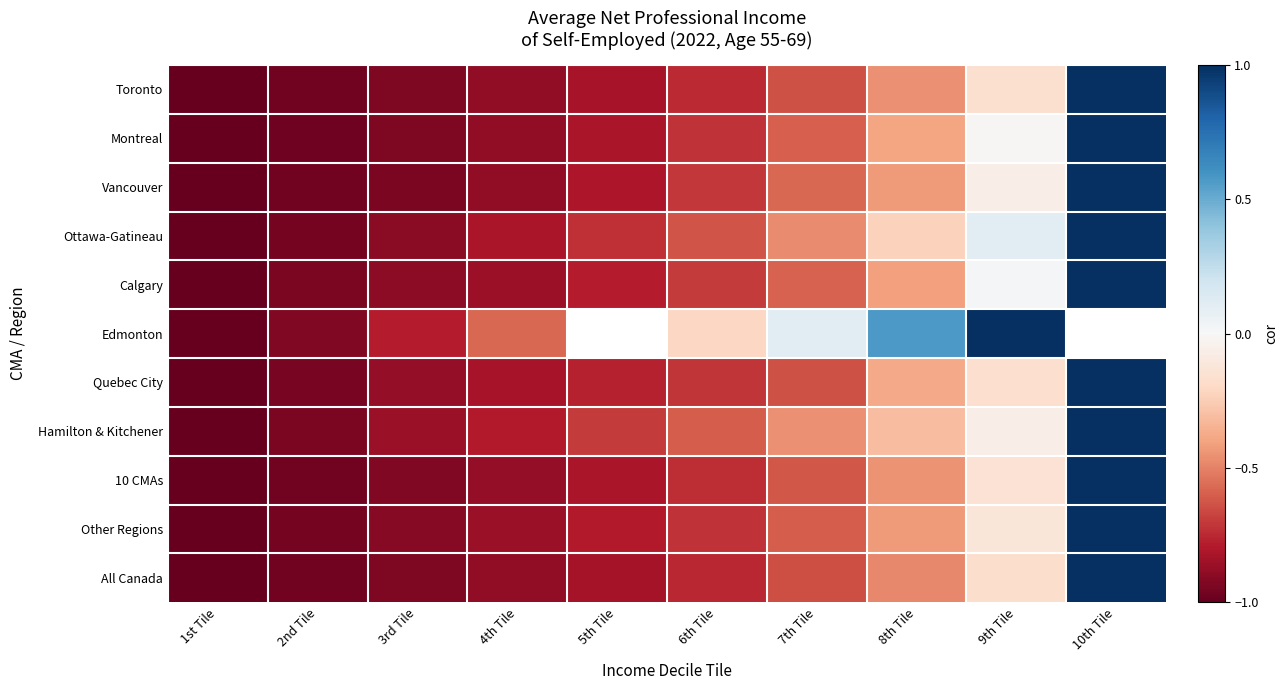

What is the total value across all series at 1st Tile?

-11.0